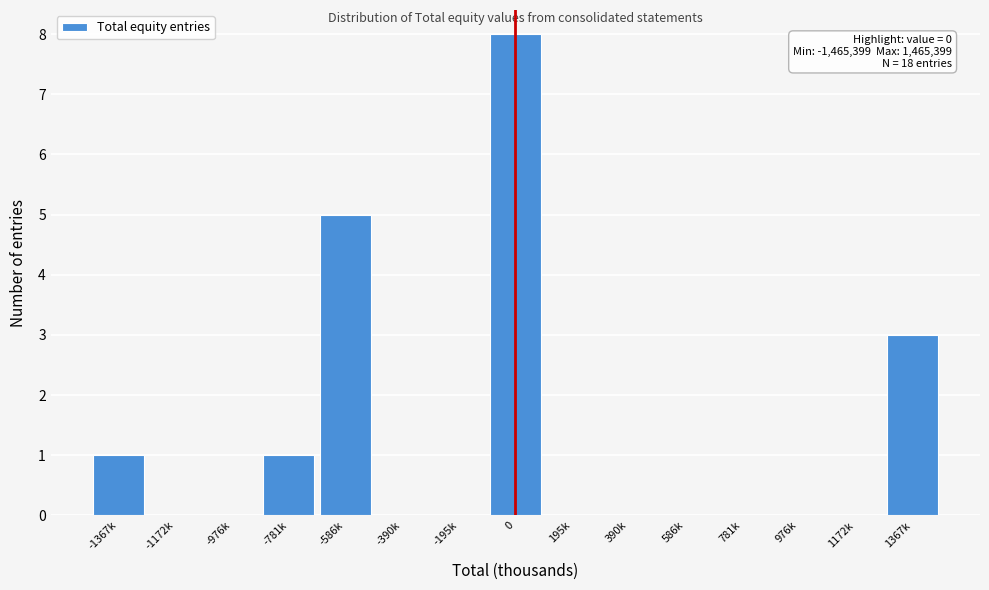

Reading left to right, extract all data points from this chart.

-1367k=1	-1172k=0	-976k=0	-781k=1	-586k=5	-390k=0	-195k=0	0=8	195k=0	390k=0	586k=0	781k=0	976k=0	1172k=0	1367k=3